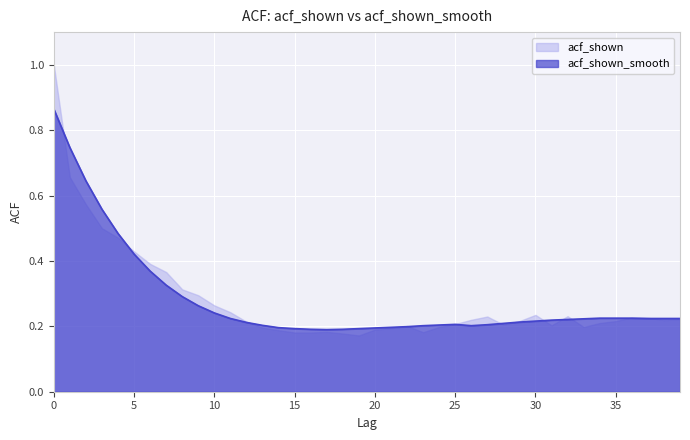

True or false: the data shows 0.4 at 29.

False